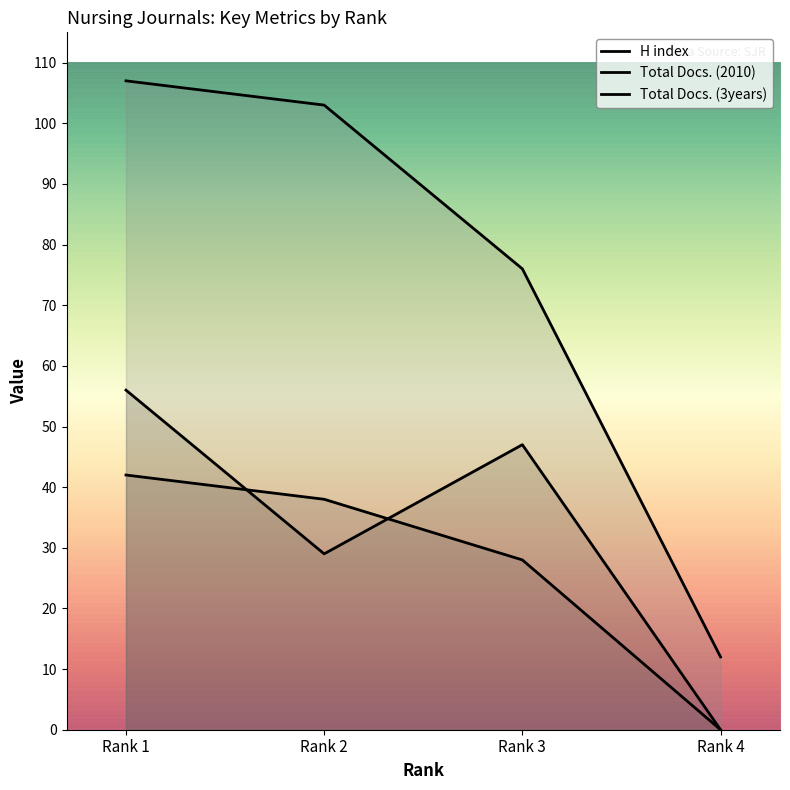

What value does the Total Docs. (2010) series have at Rank 2?

38